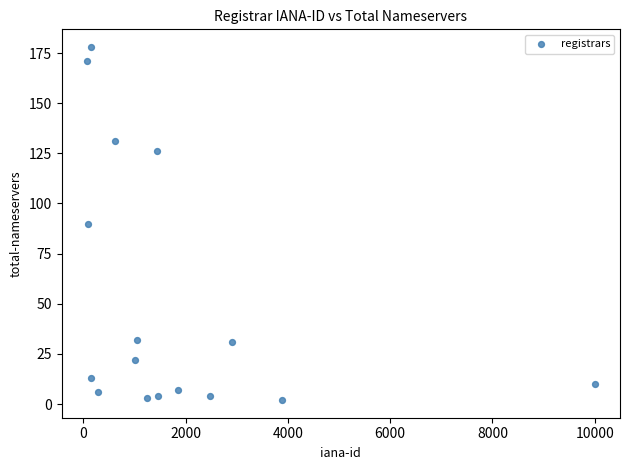

What is the range of Y values (max minus min)?

176